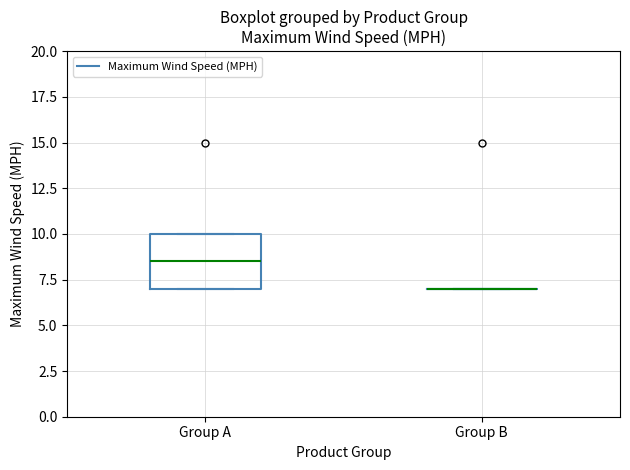

Reading left to right, read every box against the y-axis: the position of its median line, the range the box covers, and the ends of its whiskers. The values are not printed on the chart, so give them approximately, as read against the axis.

Group A: median 8.5, box 7.0 to 10.0, whiskers 7.0 to 10.0
Group B: box collapsed to a line at 7.0, whiskers 7.0 to 7.0